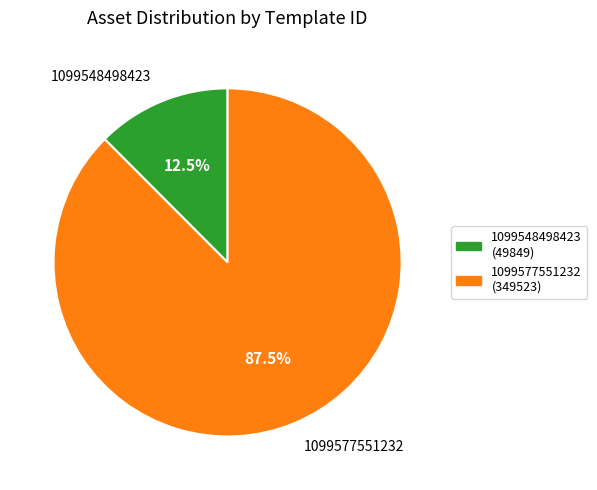

What portion of the pie excludes 1099548498423?

87.5%